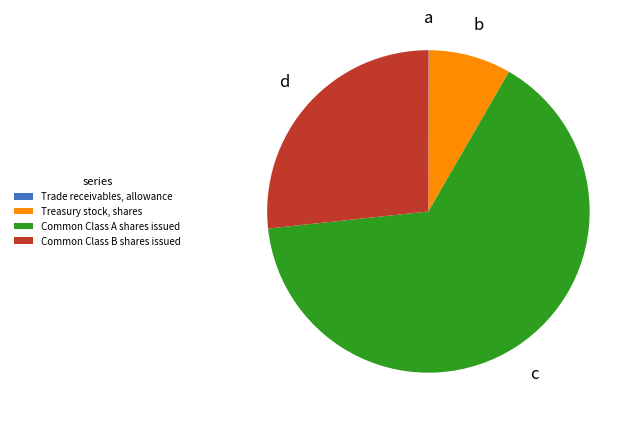

Is it true that Common Class A shares issued is 65% of the pie?

True